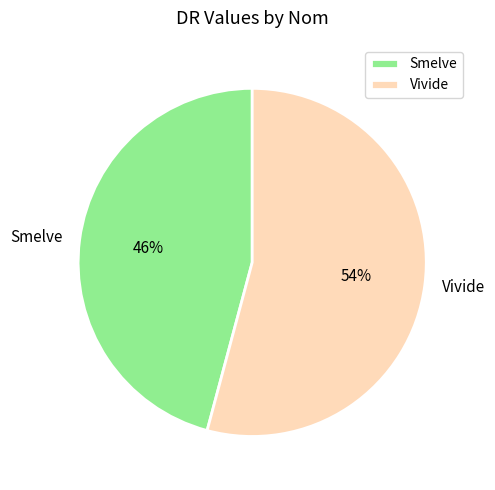

What is the smallest slice in the pie chart?

Smelve